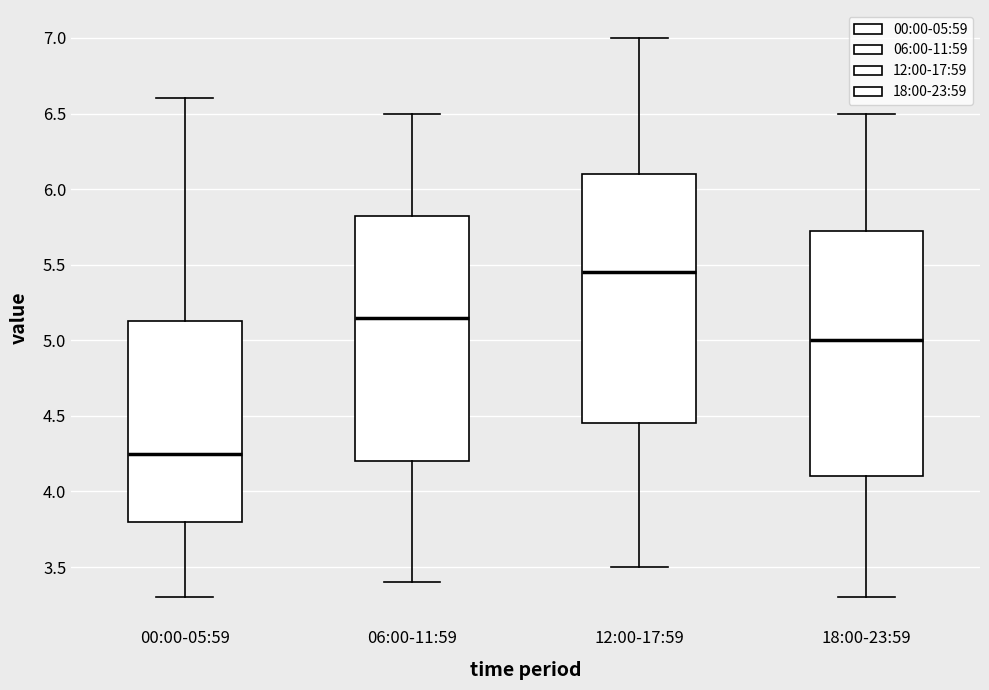

Where does the lower whisker of the box for 18:00-23:59 end on the y-axis? The values are not printed on the chart, so give them approximately, as read against the axis.

3.30